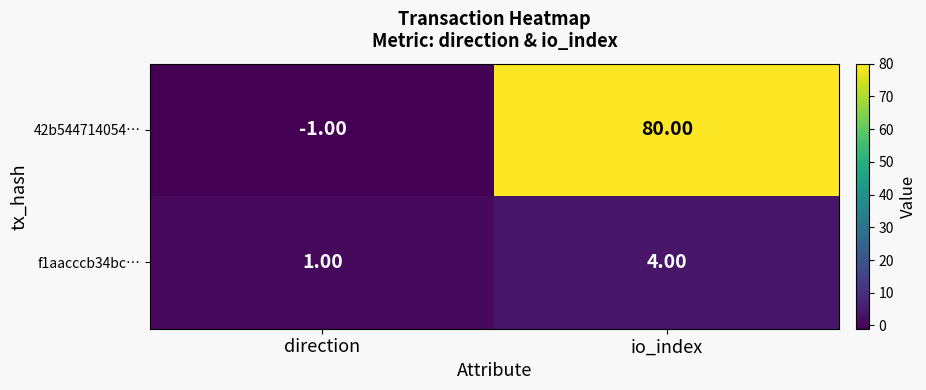

Which series has the widest spread of values?

42b544714054…